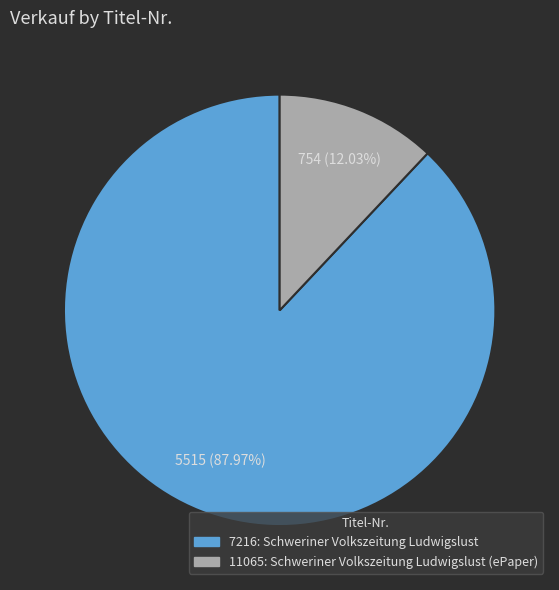

Is 11065 the majority of the pie?

No